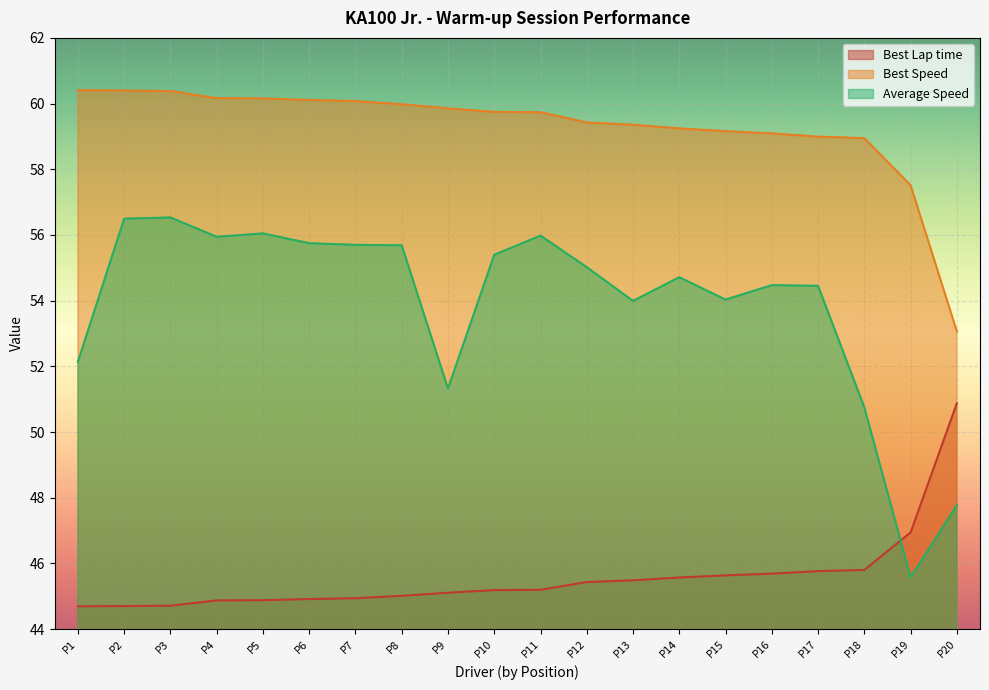

True or false: Best Lap time and Best Speed cross at least once.

False